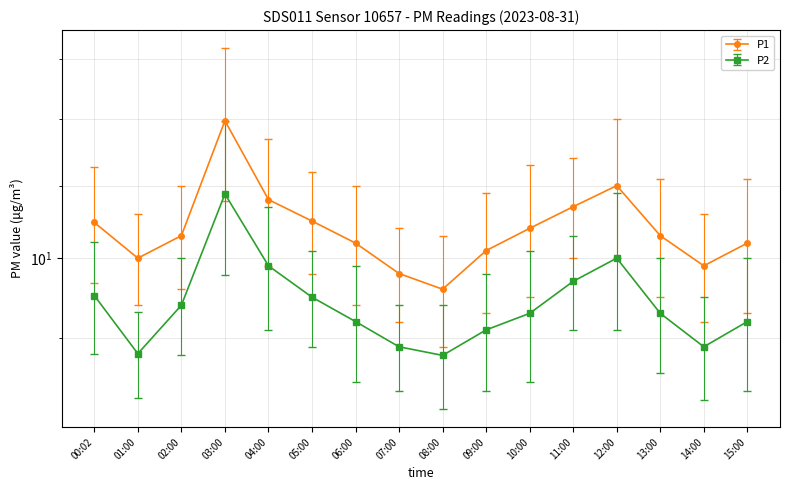

Where is the first local minimum for P1?

01:00